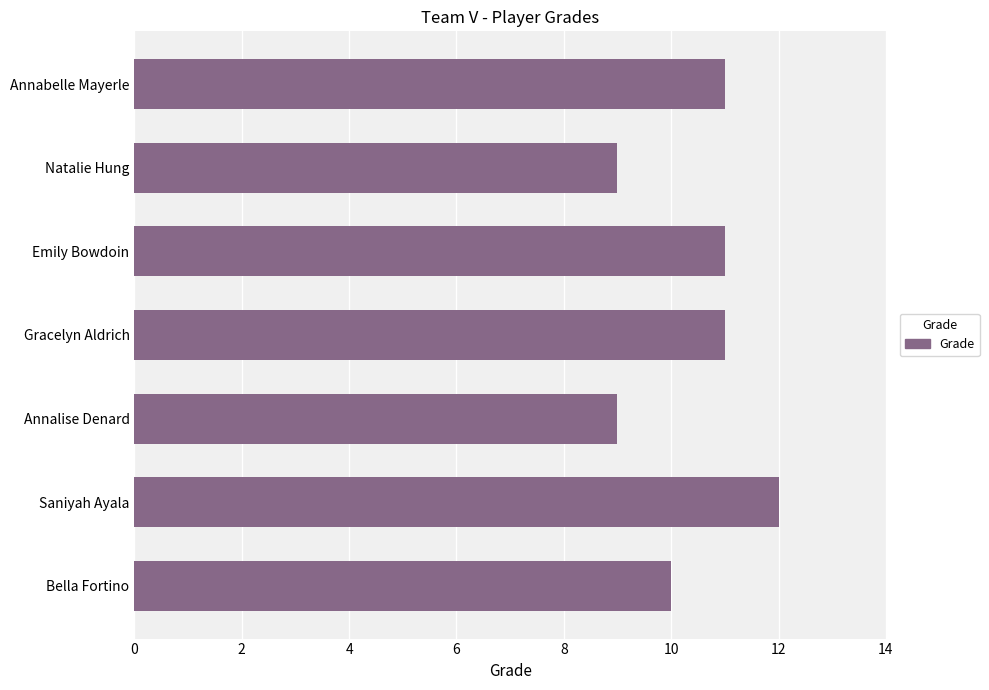

What is the change in value from Emily Bowdoin to Saniyah Ayala?

+1